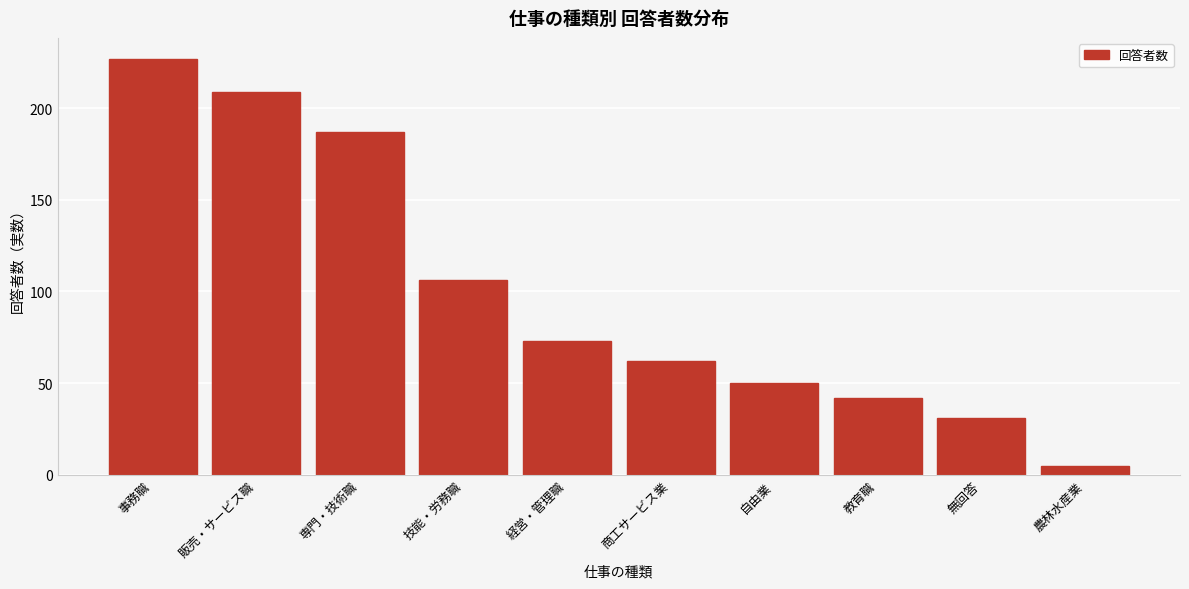

Reading left to right, list all the values displayed in this chart.

事務職=227	販売・サービス職=209	専門・技術職=187	技能・労務職=106	経営・管理職=73	商工サービス業=62	自由業=50	教育職=42	無回答=31	農林水産業=5